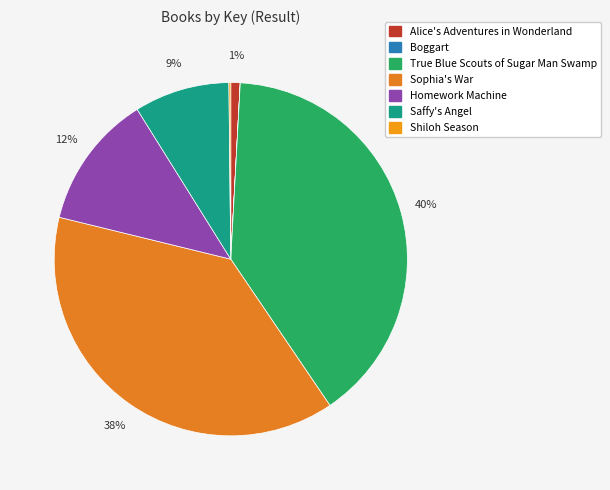

How much of the chart is everything except True Blue Scouts of Sugar Man Swamp?

60.3%